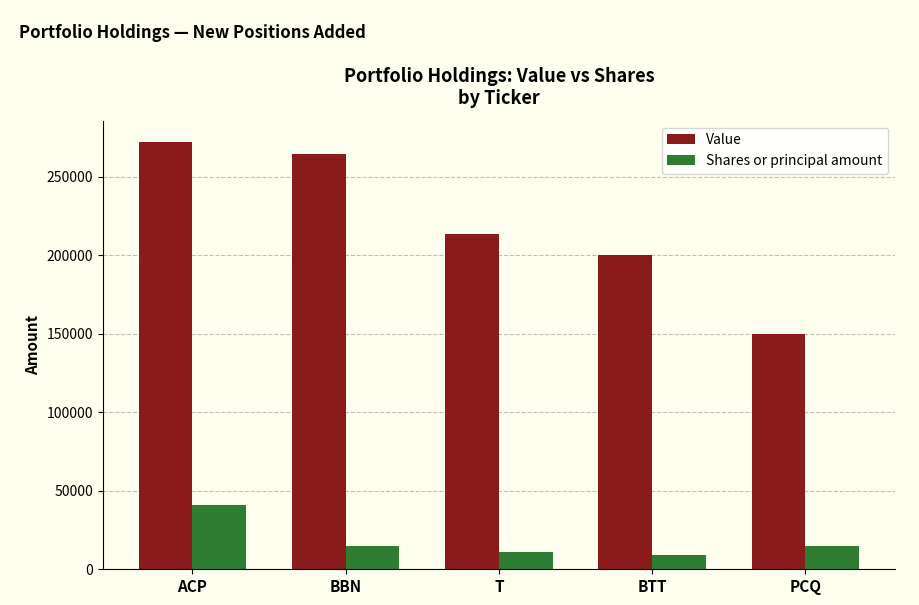

How many data points does each series have?

5